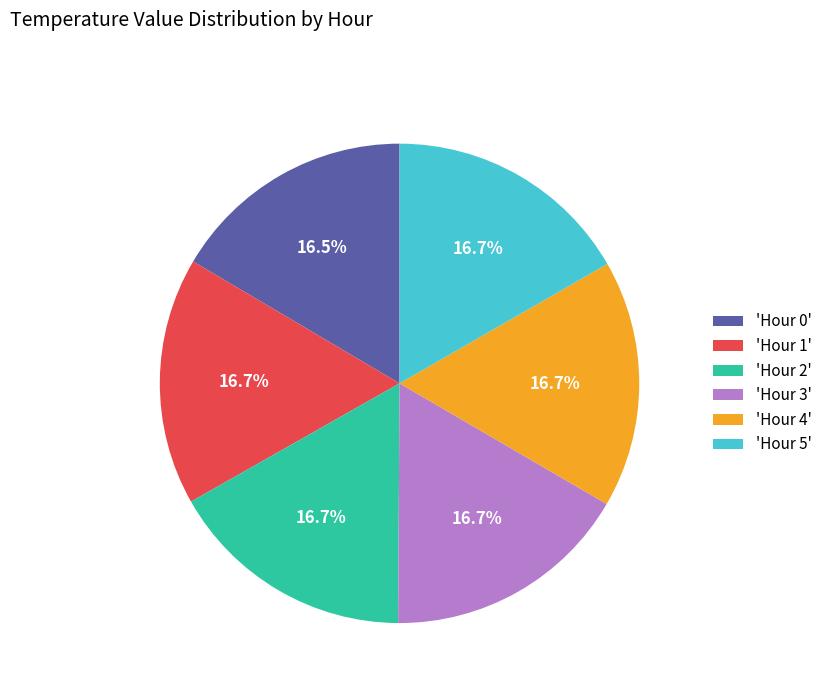

Is 'Hour 0' the majority of the pie?

No